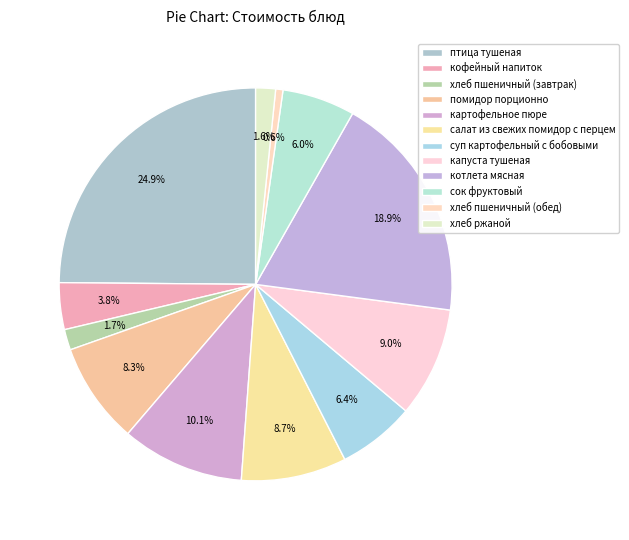

What percentage is the хлеб пшеничный (обед) slice, to the nearest percent?

1%